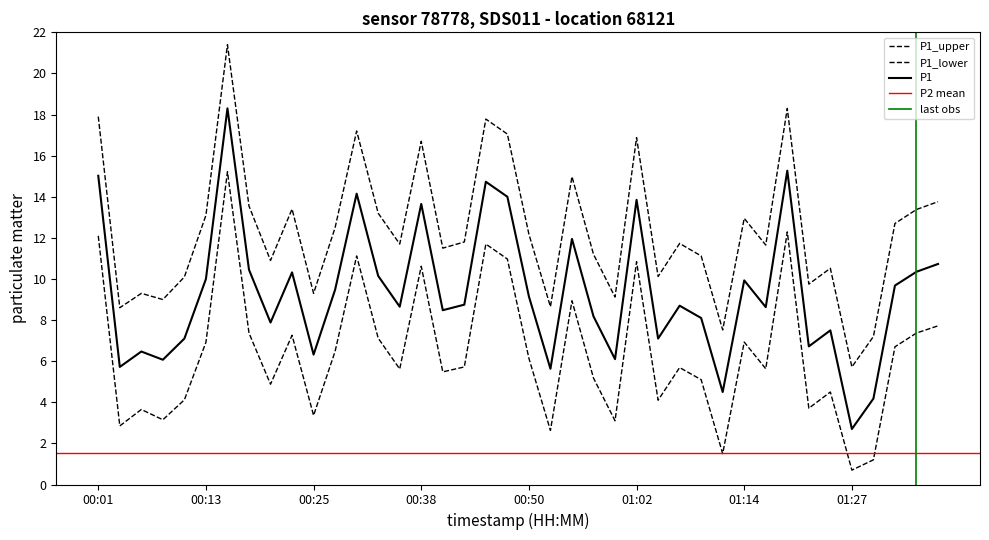

What is the label of the 22nd point from the left?

00:52